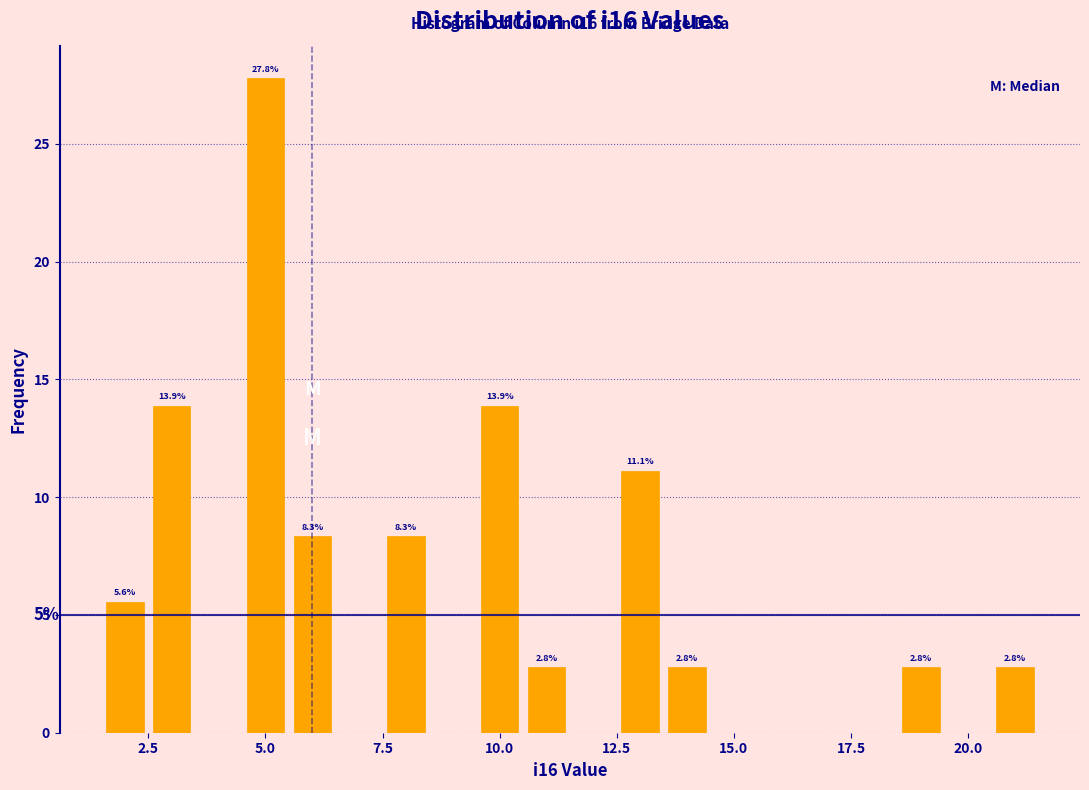

Read against the x-axis, roughly where is the centre of the tallest bar?

5.0